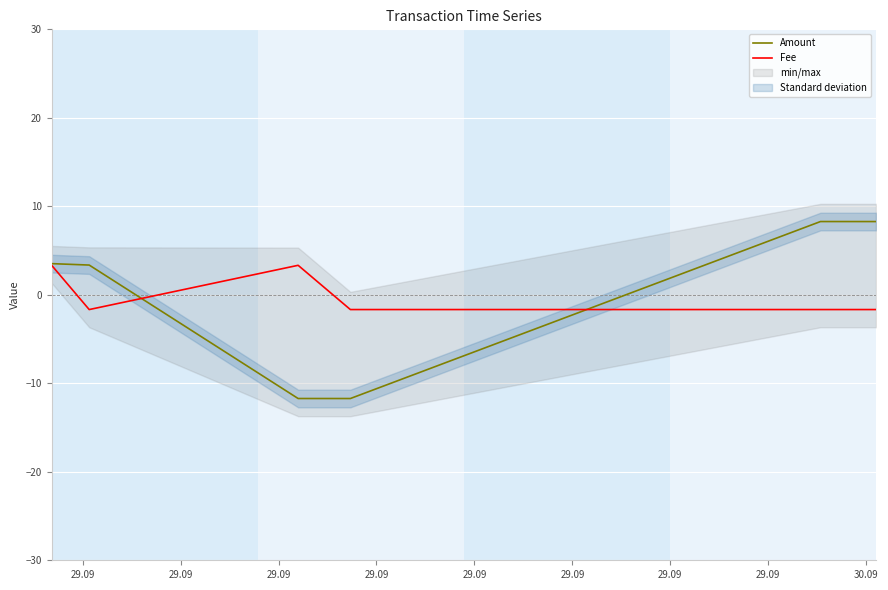

What is the total value across all series at 29.09?

6.9